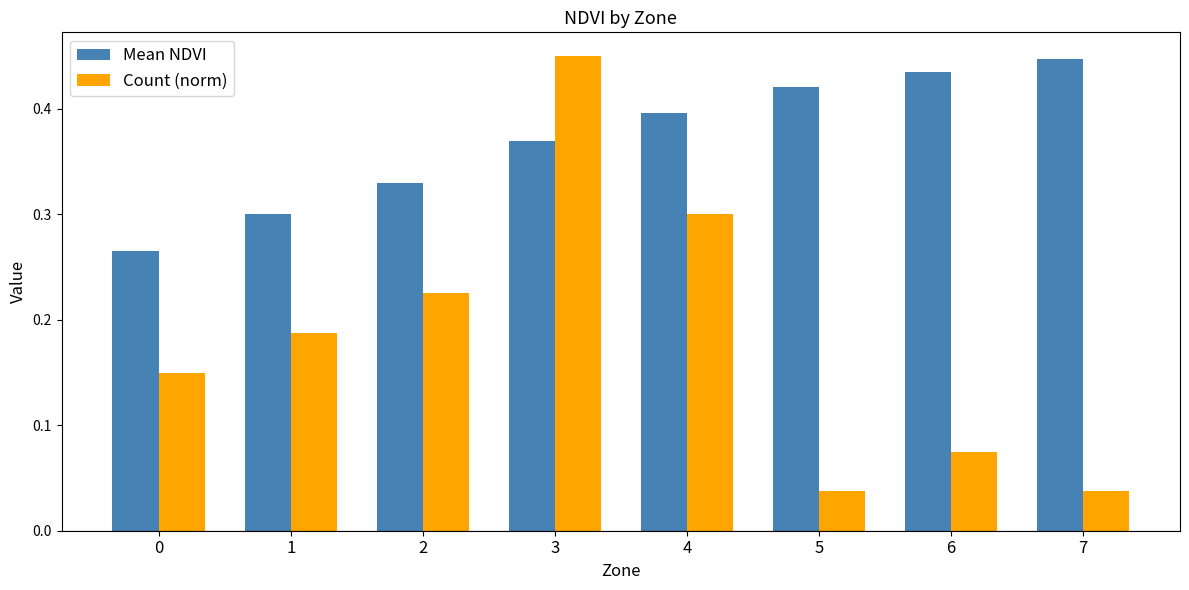

True or false: Count (norm) has a value of 0.2 at 4.

False